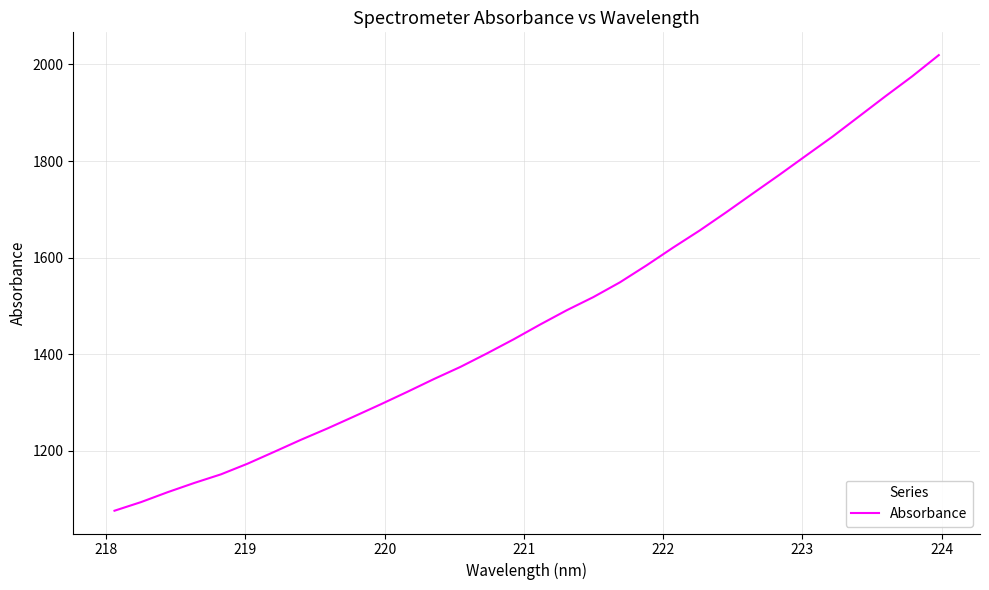

What is the minimum value shown in the chart?

1076.3